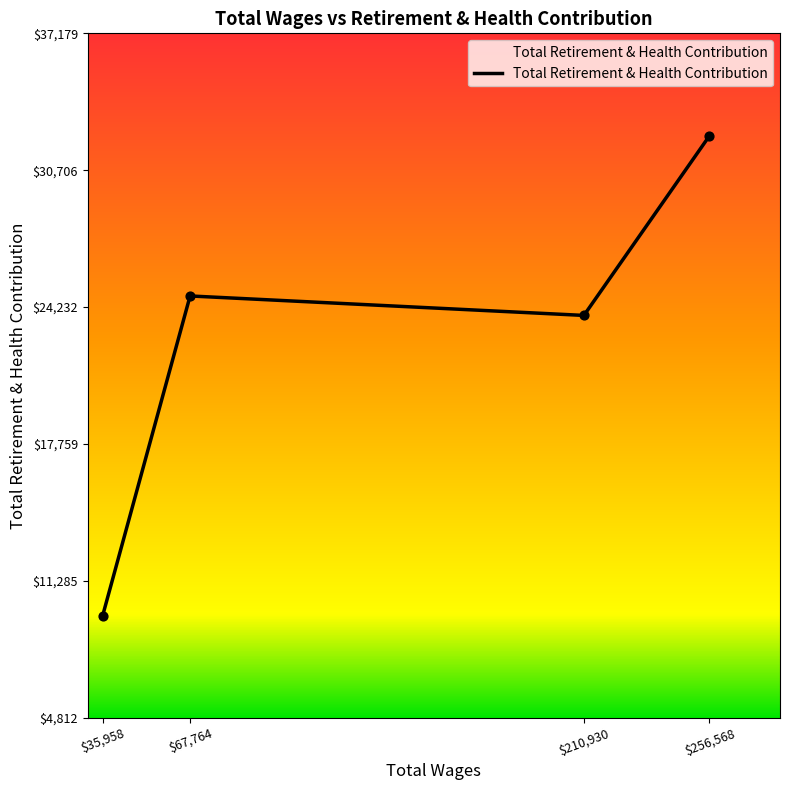

Is it true that the value at $256,568 is 52098?

False